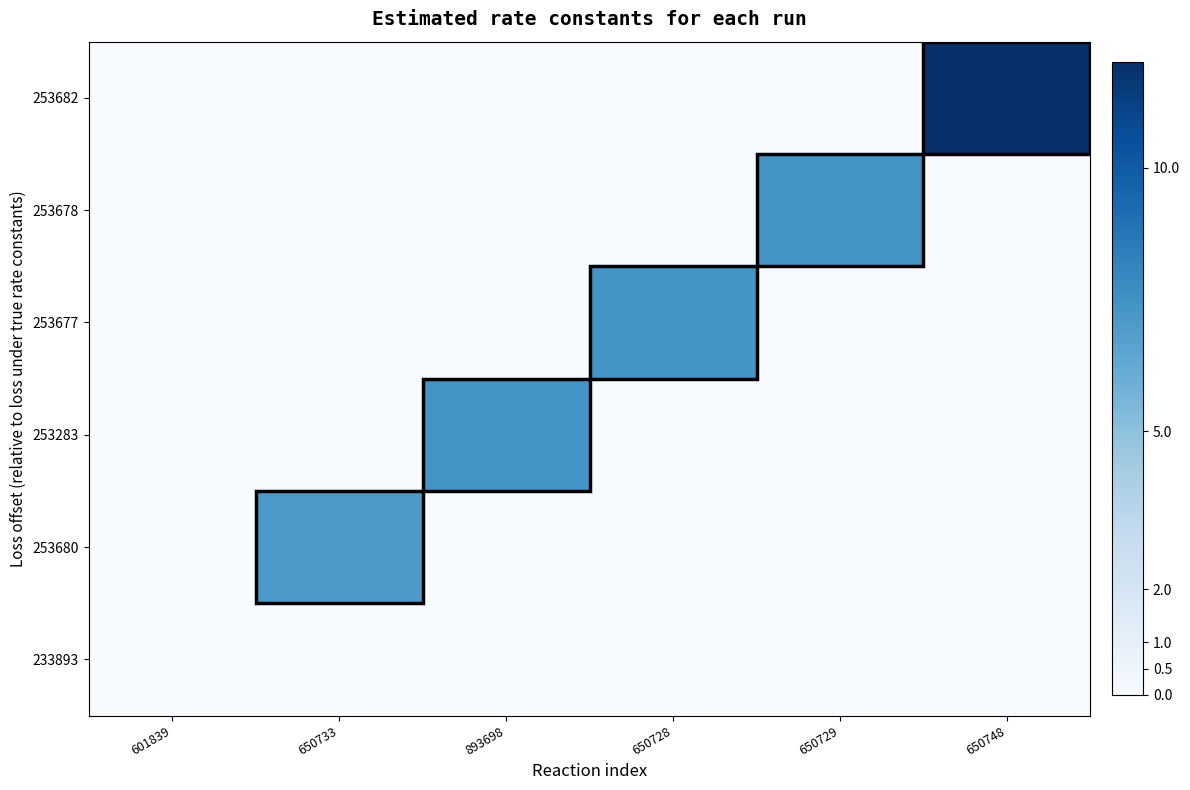

How many series are shown in this chart?

6